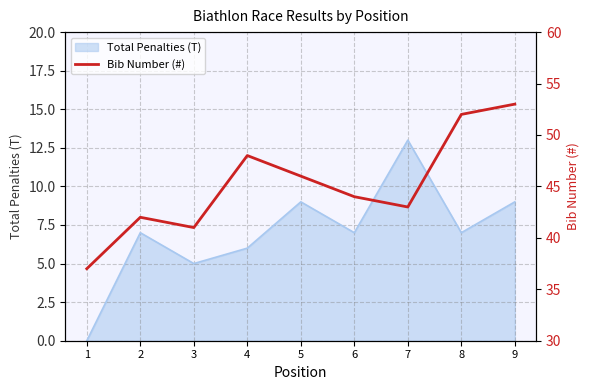

List the labels in order of value, largest first.

9, 8, 4, 5, 6, 7, 2, 3, 1